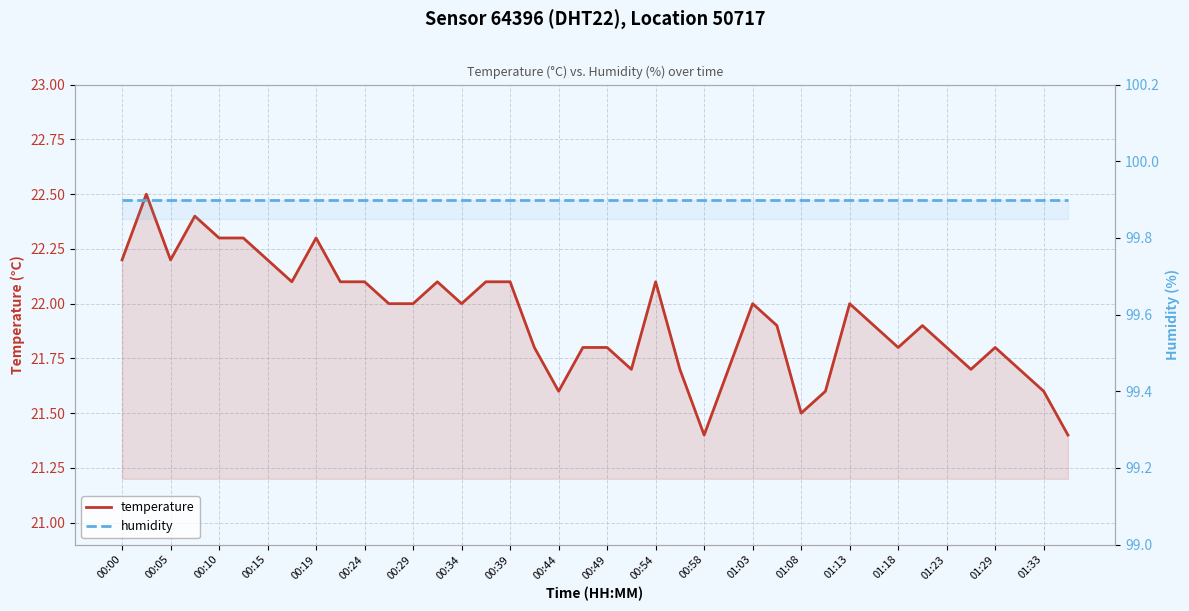

True or false: temperature and humidity cross at least once.

False